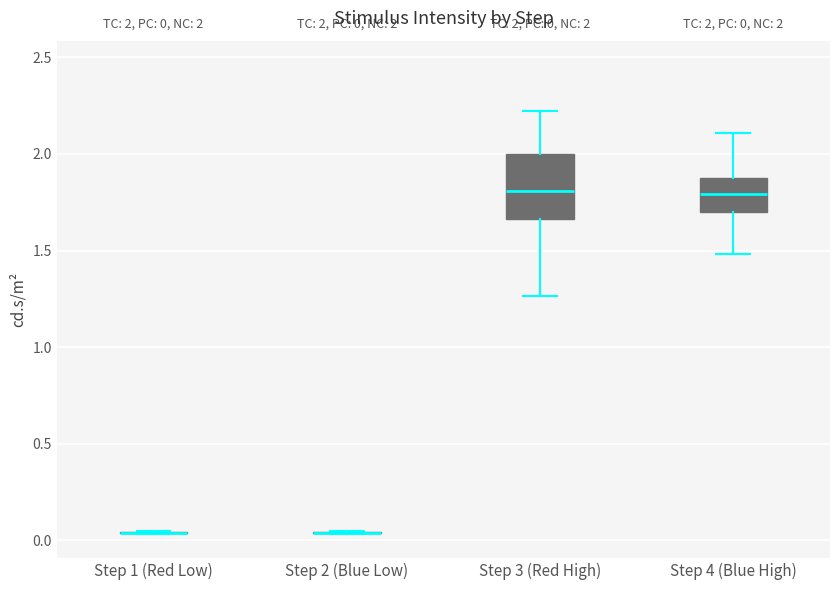

Comparing the boxes themselves (not the whiskers), which one is the tallest?

Step 3 (Red High)